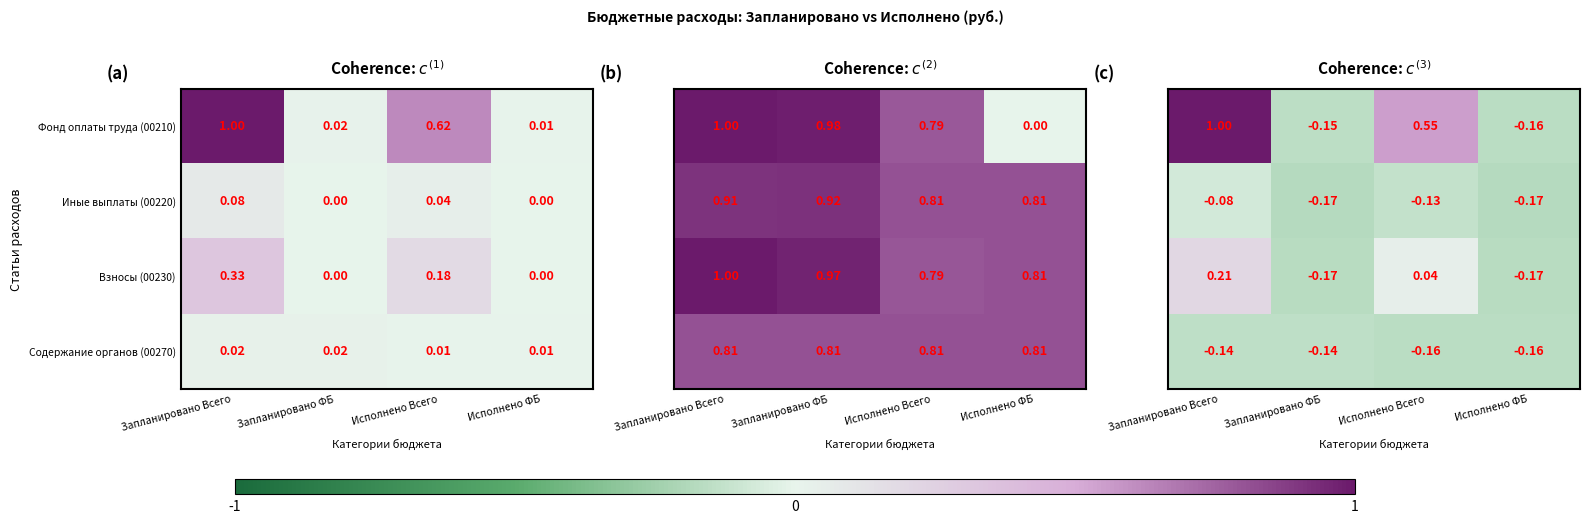

Which category has the lowest value in the Фонд оплаты труда (00210) series?

Исполнено ФБ